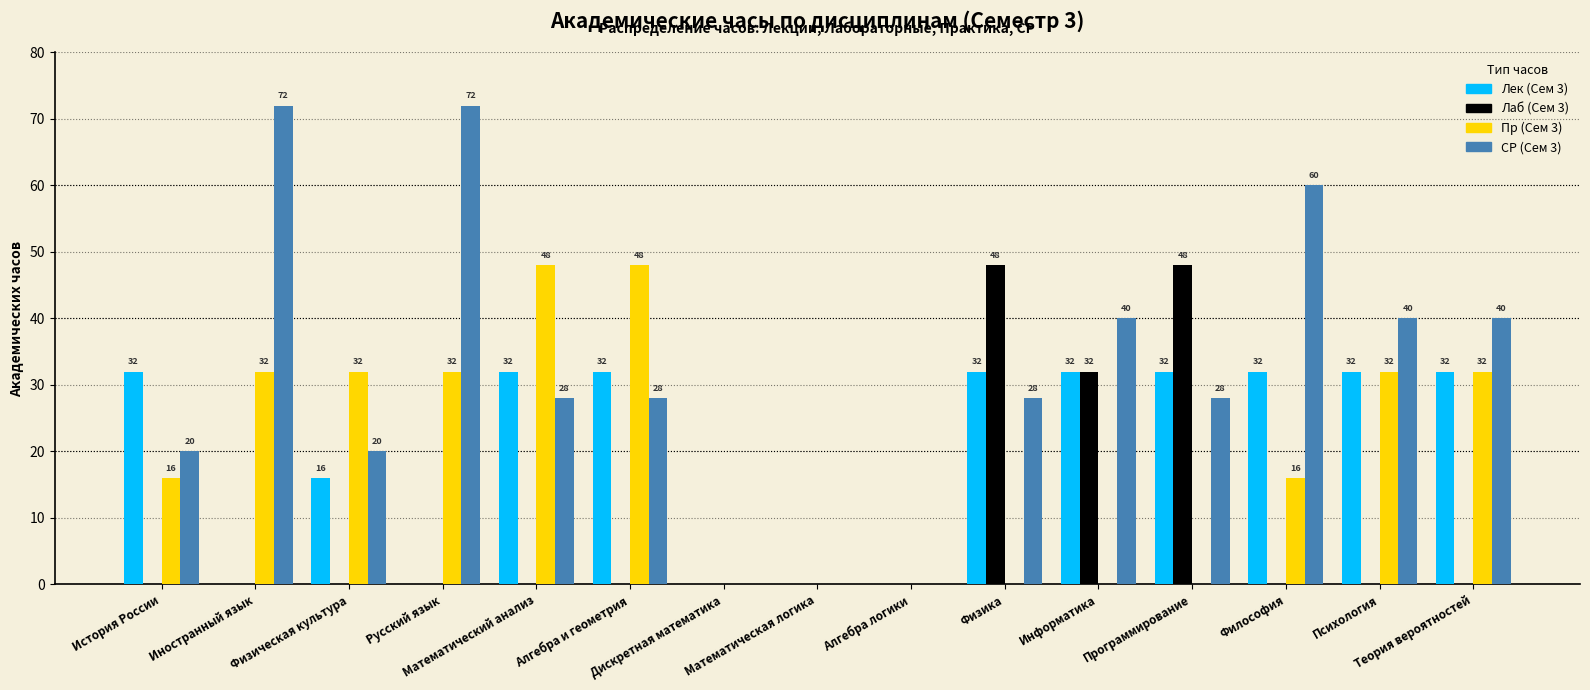

What is the maximum value shown in the chart?

72